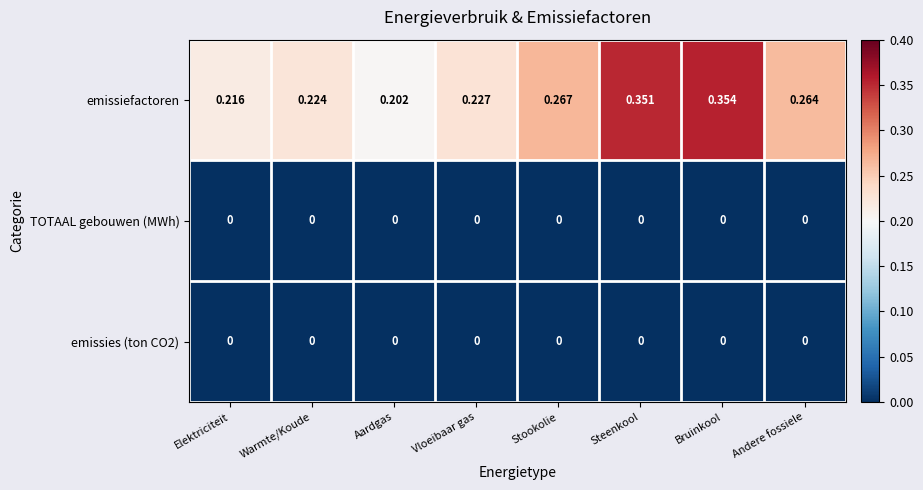

At which label is emissiefactoren closest to 0?

Aardgas